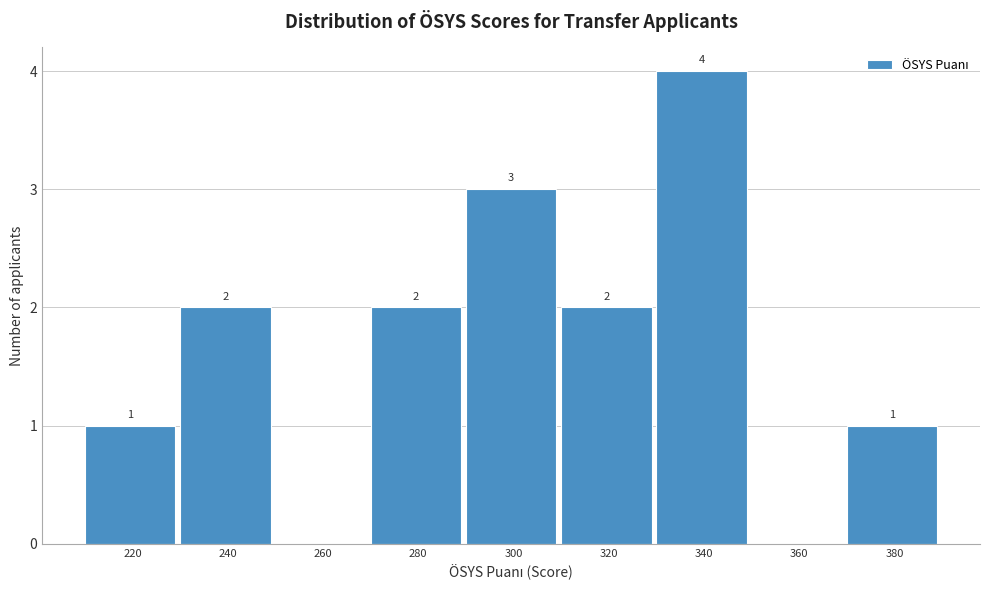

Reading right to left, transcribe all the data shown in this chart.

380=1	360=0	340=4	320=2	300=3	280=2	260=0	240=2	220=1